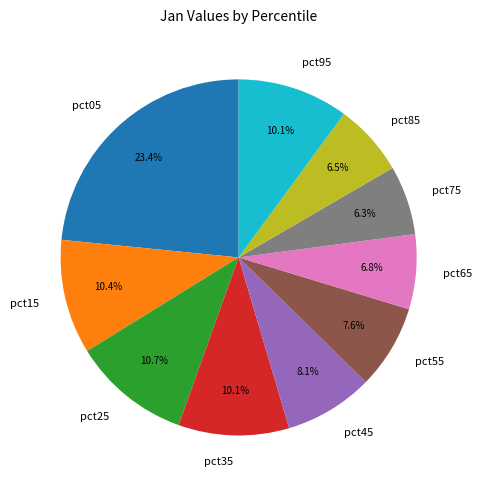

How much of the chart is everything except pct25?

89.3%